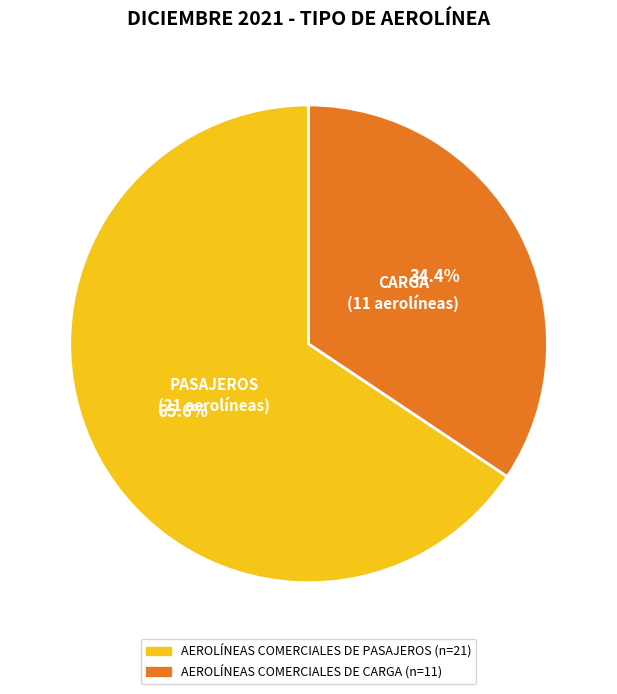

To the nearest percent, what is the difference between the largest and smallest slice percentages?

31%